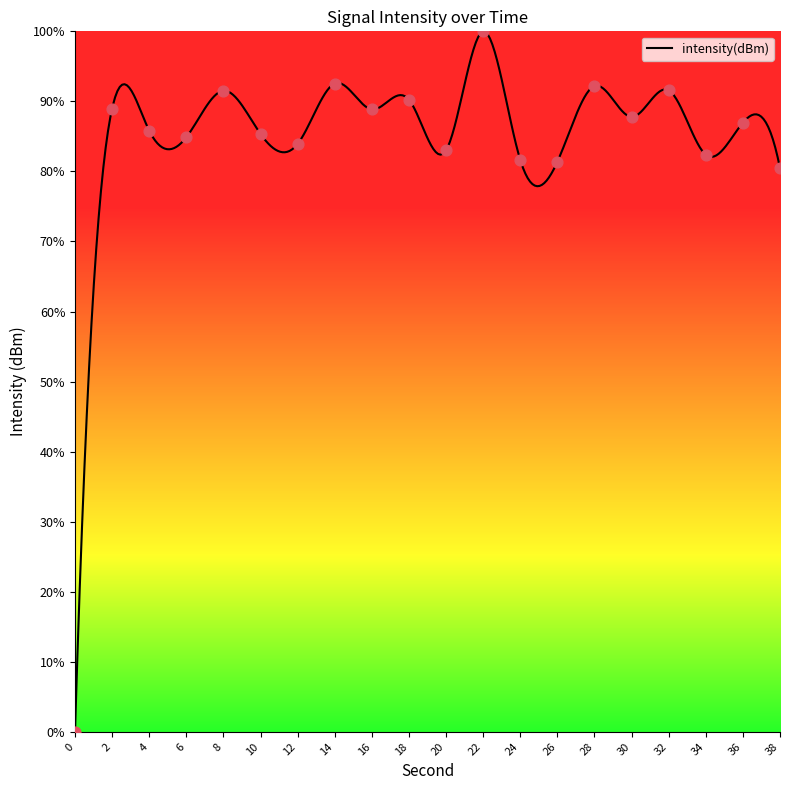

Between 6 and 36, which is larger?

36